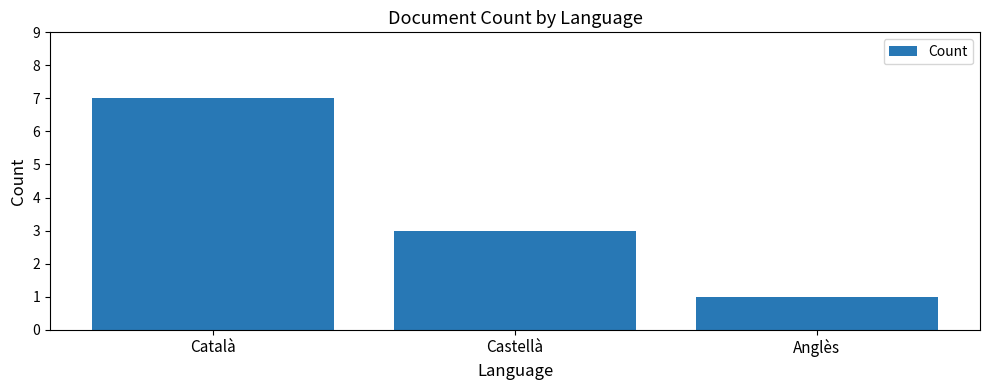

Is it true that the value at Anglès is 2?

False